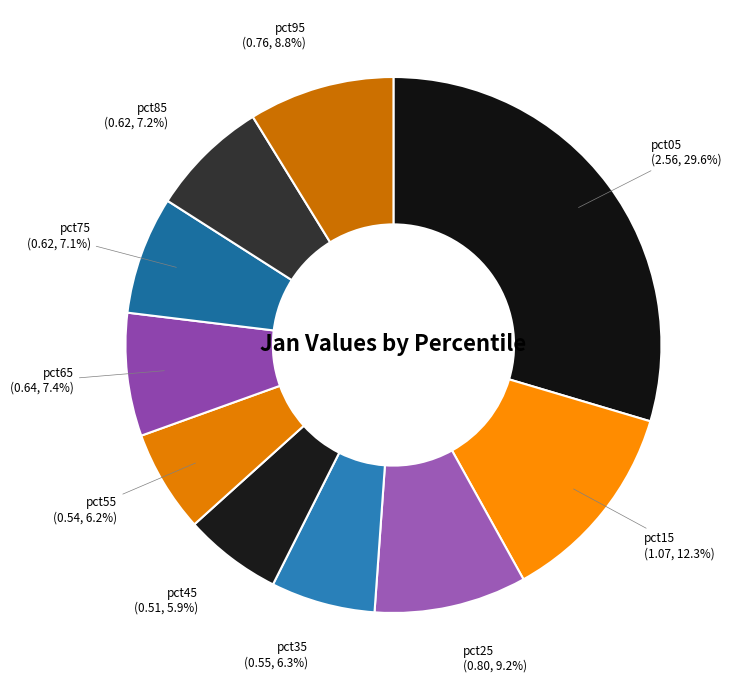

Is it true that pct55 is 6% of the pie?

True